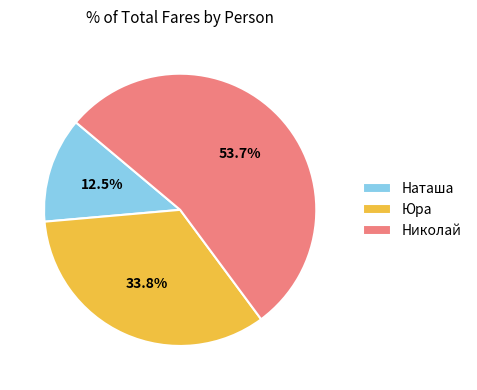

Is there a majority slice in this chart?

Yes